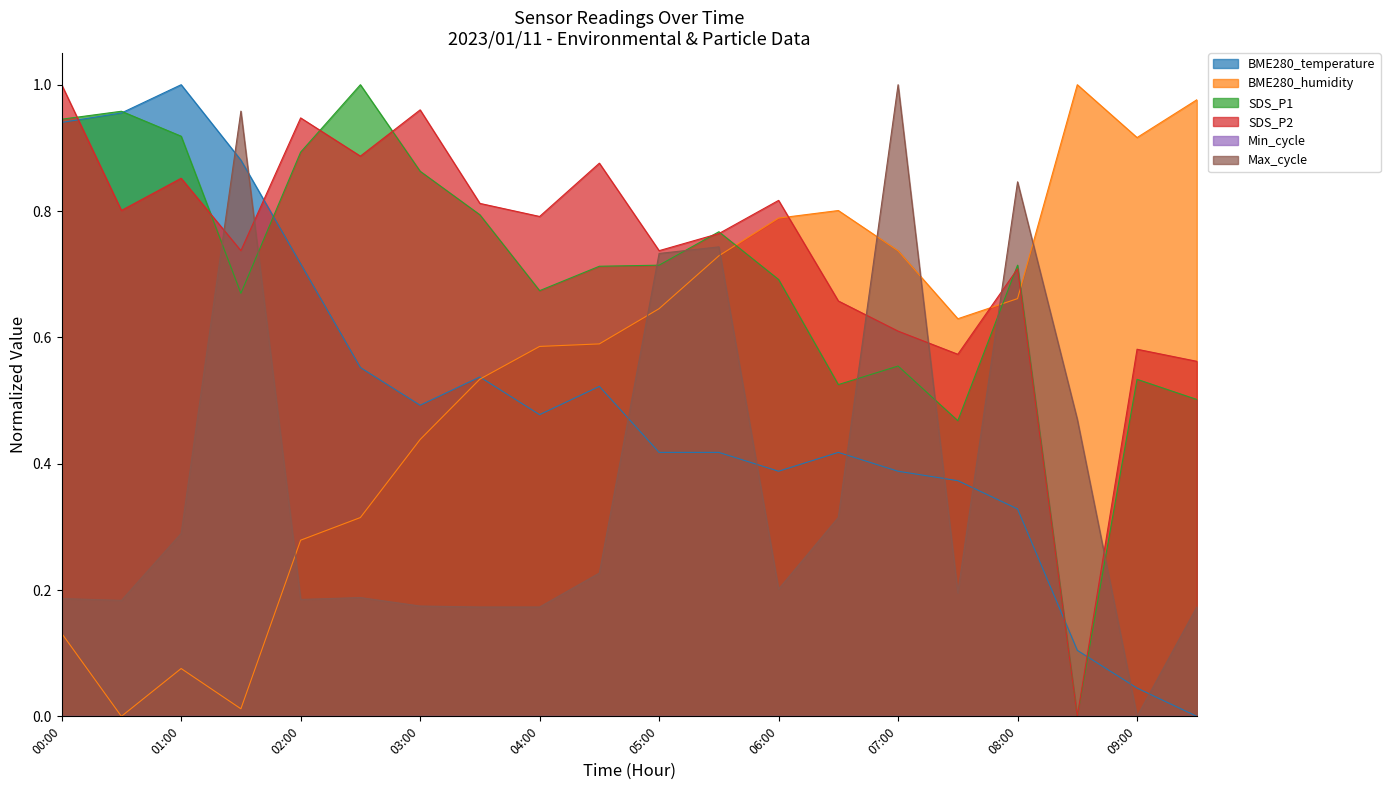

At which category is the sum across all series the highest?

05:30